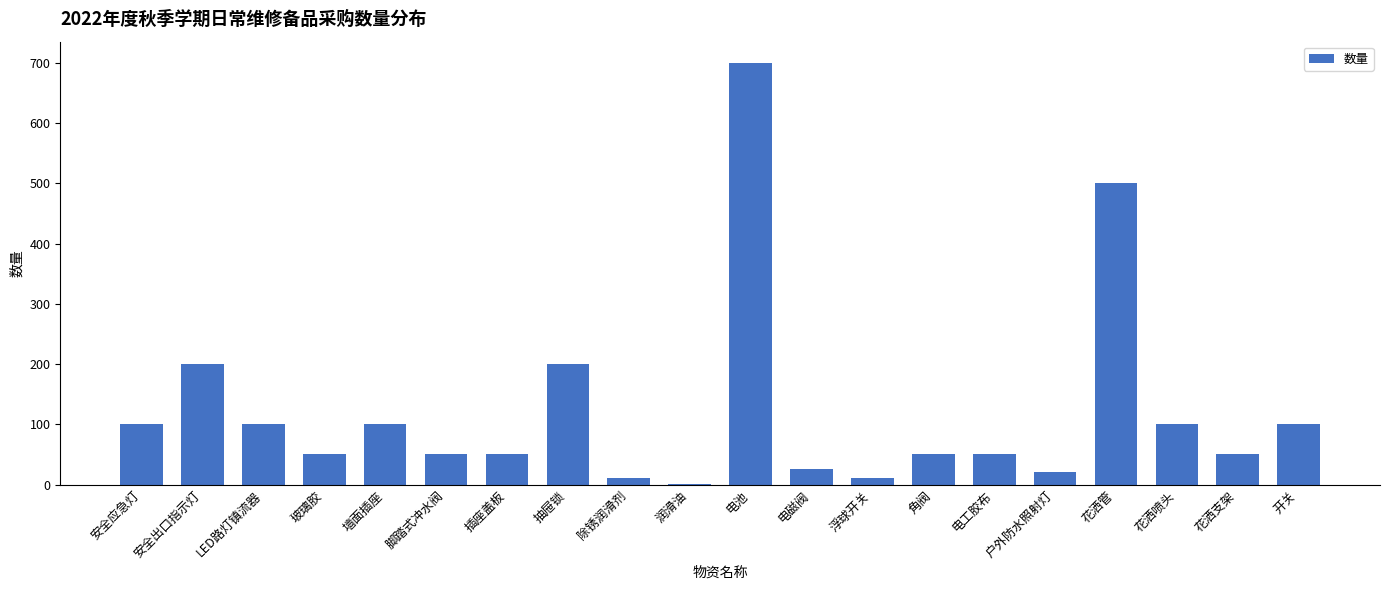

At which label does the data first exceed 50?

安全应急灯